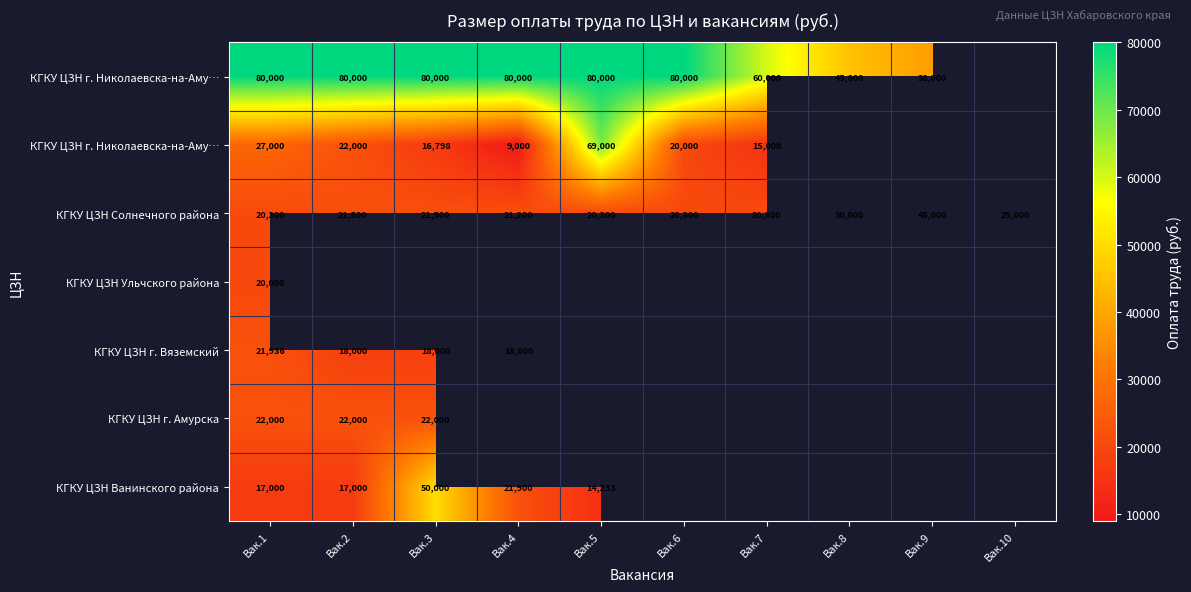

Count the number of data series in this chart.

7